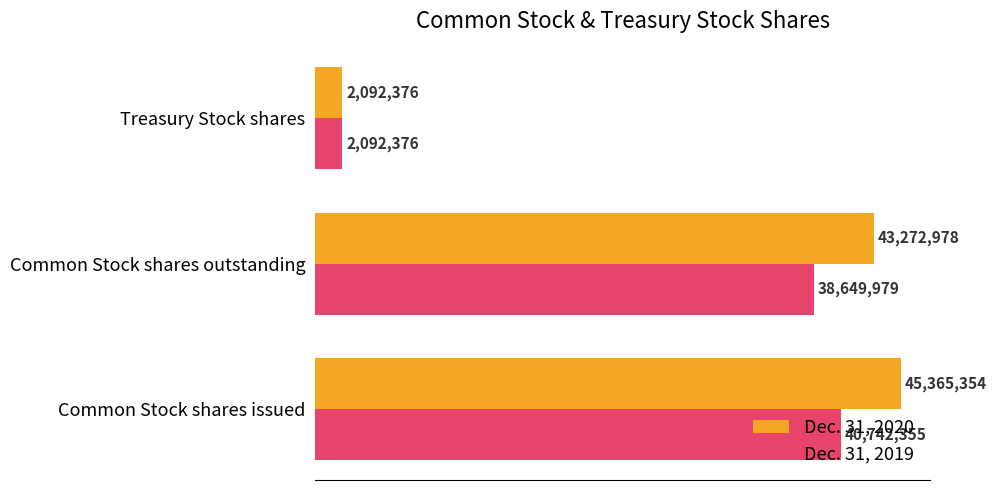

At how many categories does at least one series exceed 3884748?

2